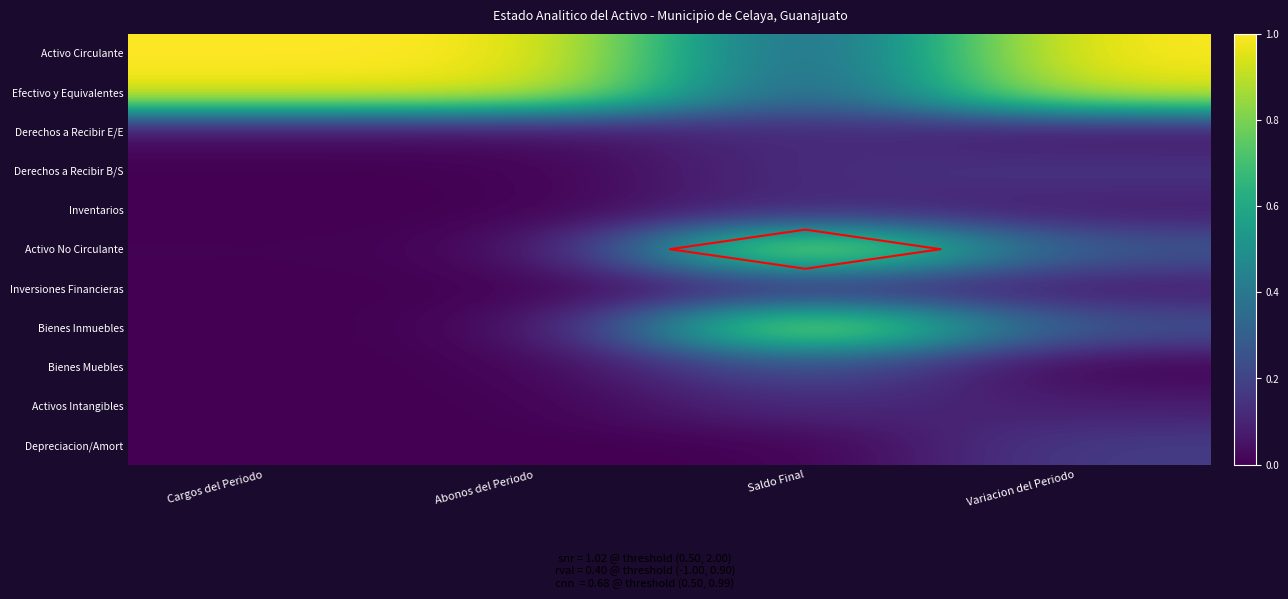

Rank the categories by Bienes Muebles value from highest to lowest.

Saldo Final, Abonos del Periodo, Cargos del Periodo, Variacion del Periodo